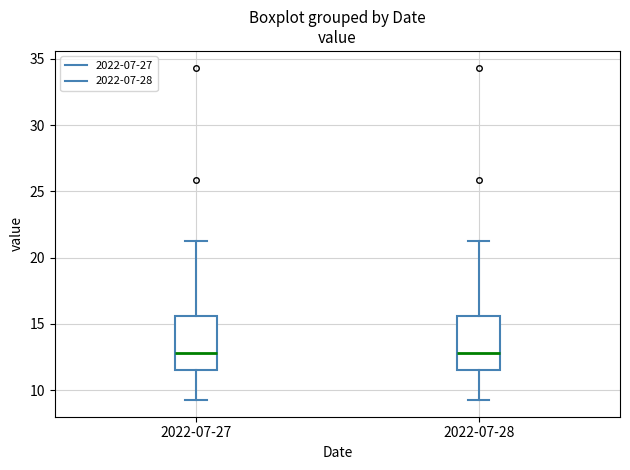

Reading left to right, transcribe this box plot: for each box, give where its median line is, the range the box spans, and where its two whiskers end, as read against the y-axis. The values are not printed on the chart, so give them approximately, as read against the axis.

2022-07-27: median 13.0, box 11.5 to 15.5, whiskers 9.5 to 21.5
2022-07-28: median 13.0, box 11.5 to 15.5, whiskers 9.5 to 21.5